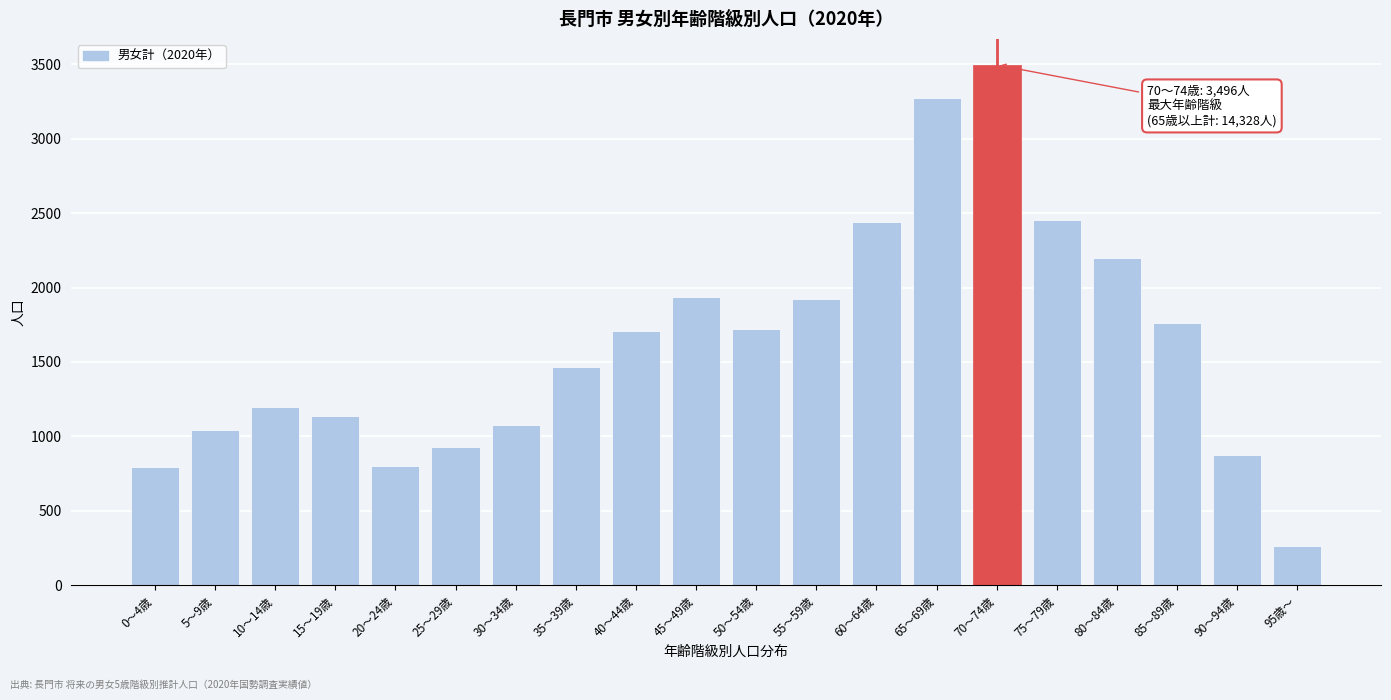

The value at 35～39歳 is 963. True or false?

False